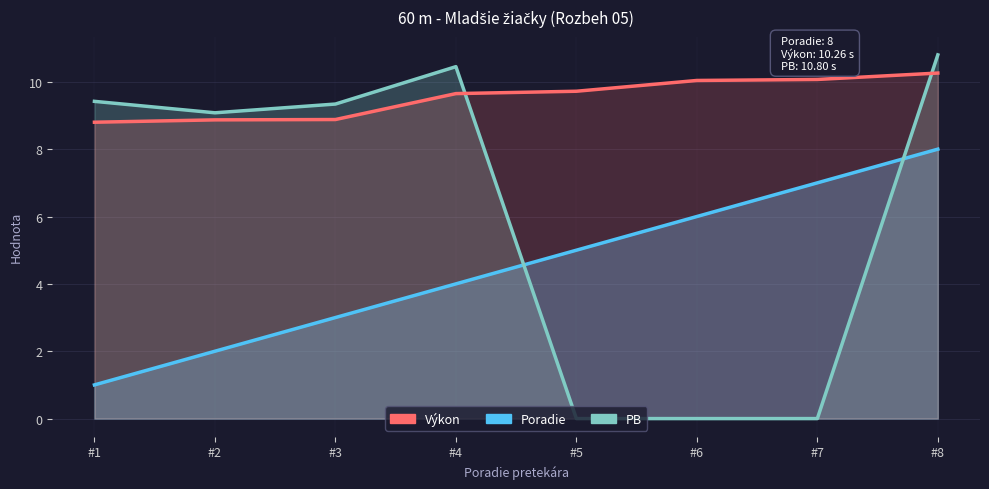

Which series changed the most between #4 and #7?

PB